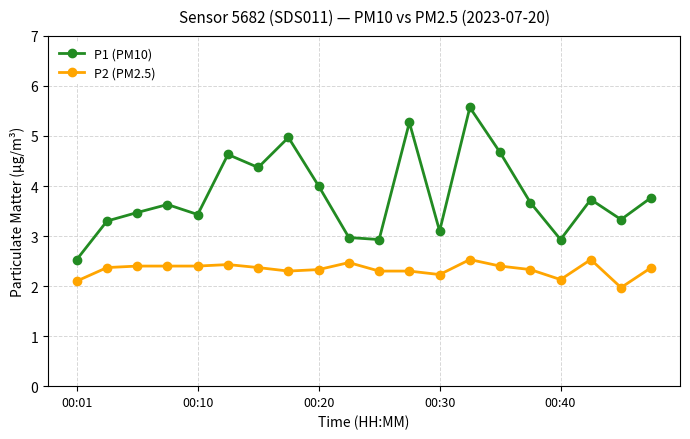

True or false: P2 (PM2.5) and P1 (PM10) intersect in this chart.

False